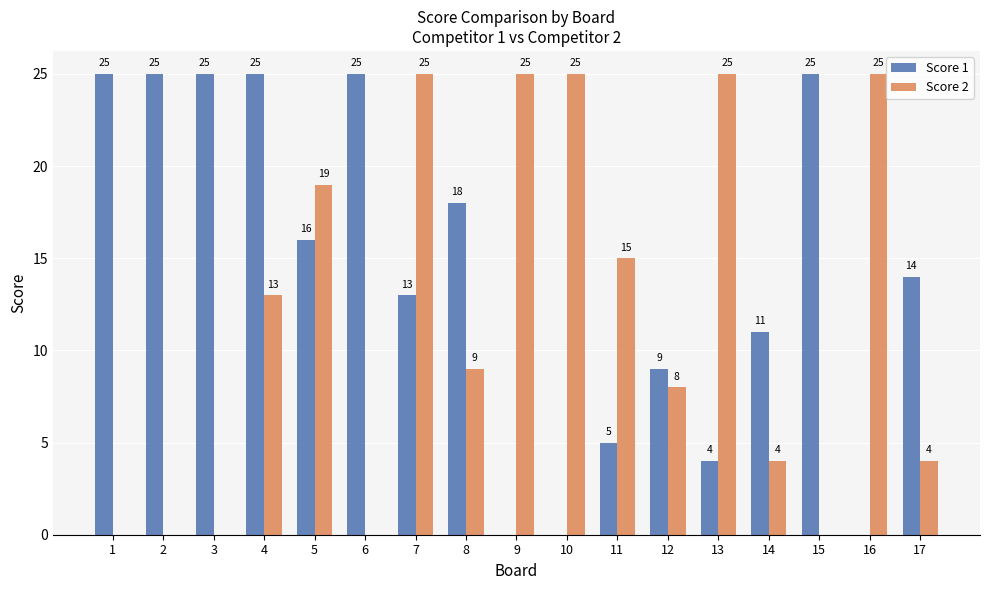

What is the sum of the Score 2 values at 1 and 12?

8